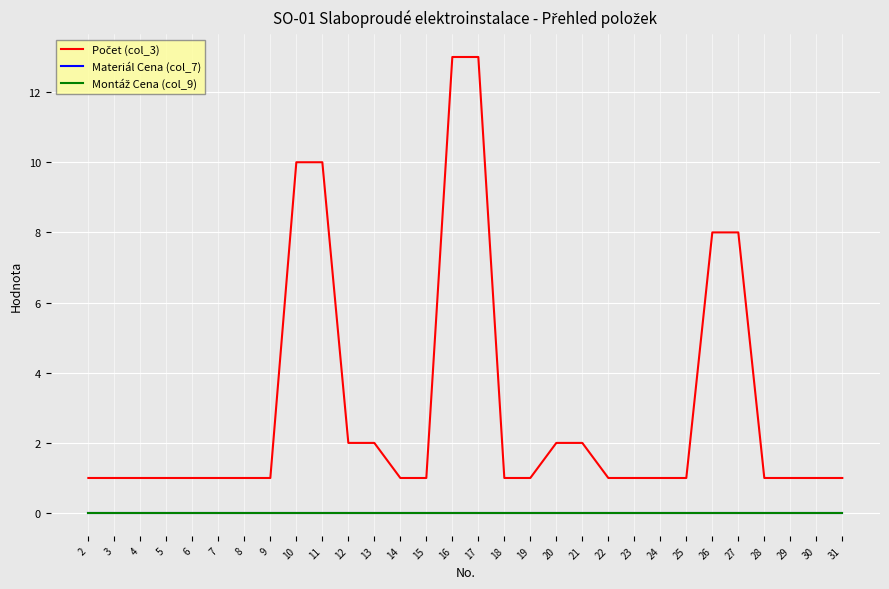

True or false: Montáž Cena (col_9) has more than 2 interior local peaks.

False